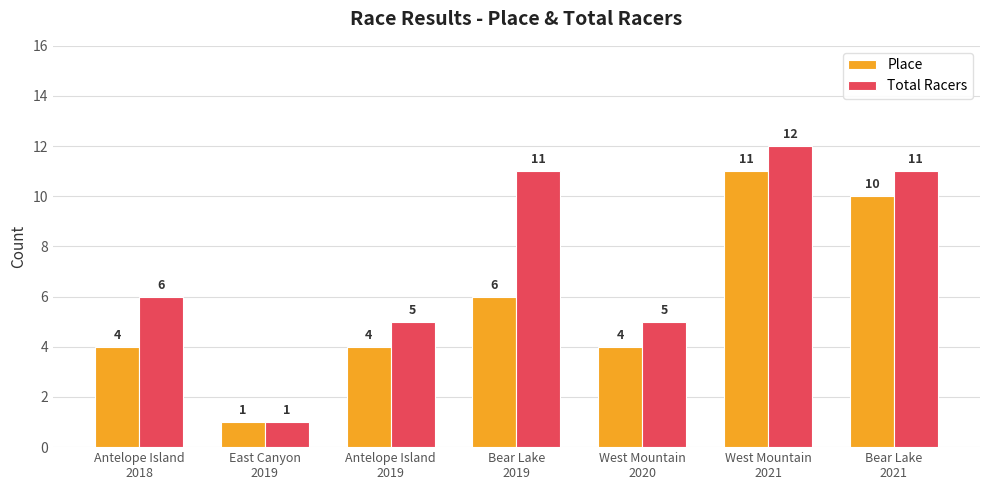

What is the greatest value displayed?

12